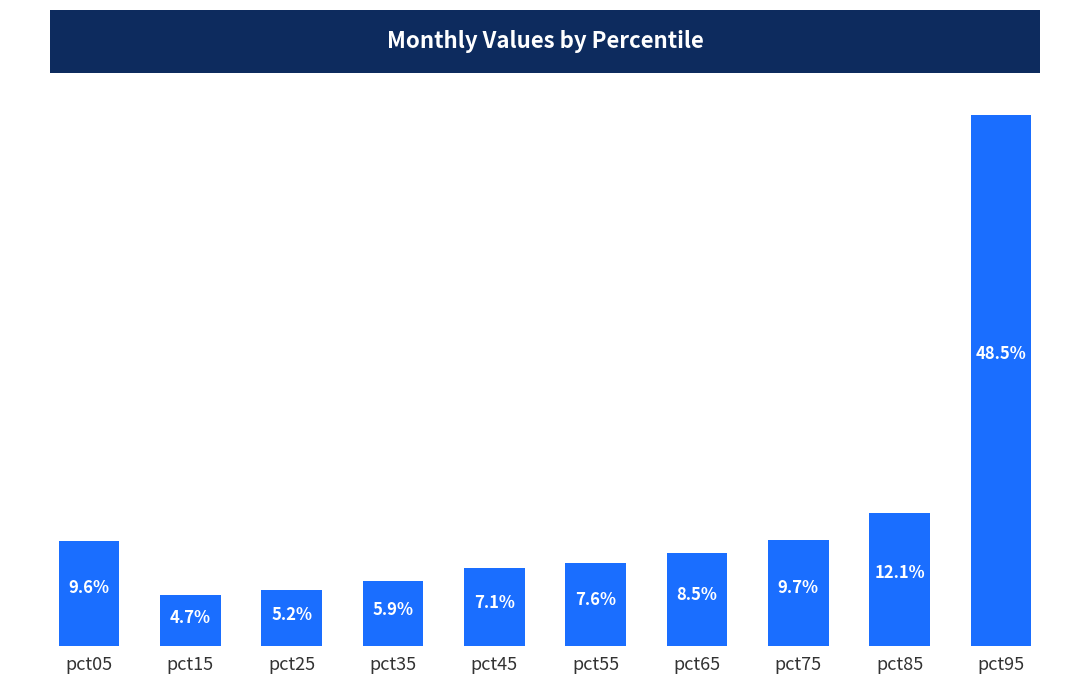

Rank the categories by value from lowest to highest.

pct15, pct25, pct35, pct45, pct55, pct65, pct05, pct75, pct85, pct95